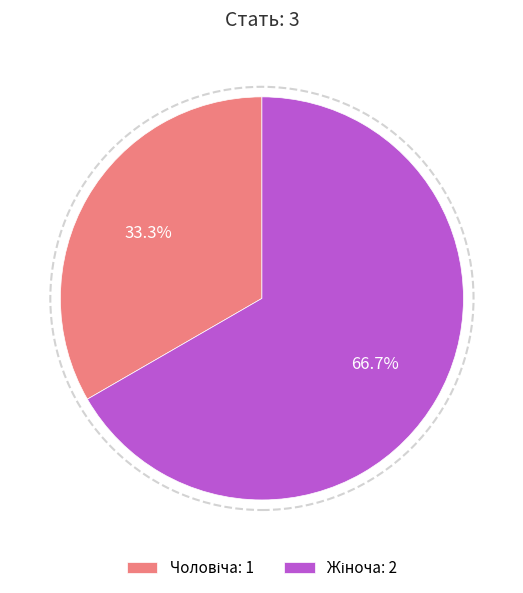

Is there any slice that represents more than half of the pie?

Yes